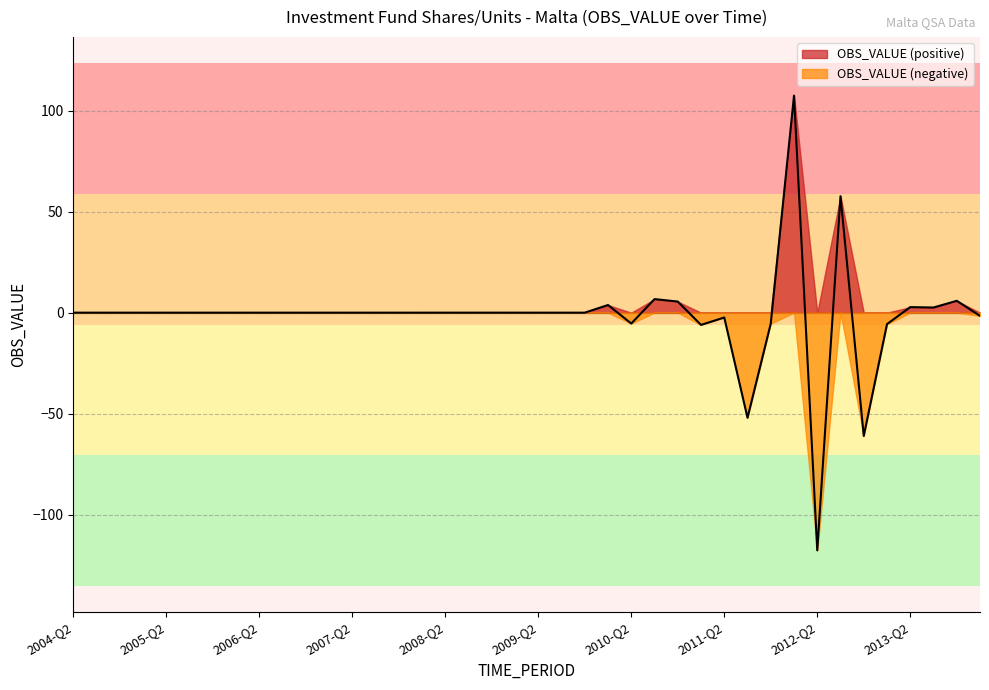

Which has a higher value, 2006-Q2 or 2011-Q4?

2006-Q2